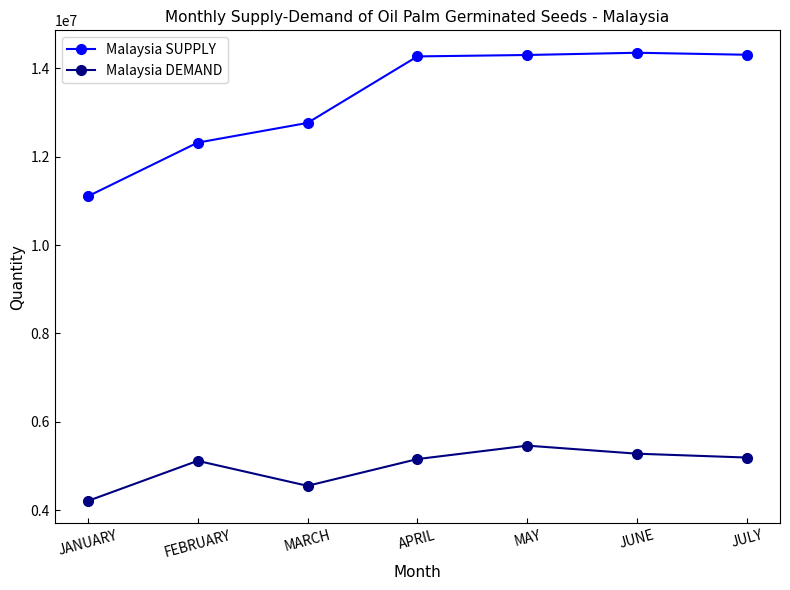

How many lines are shown in the chart?

2